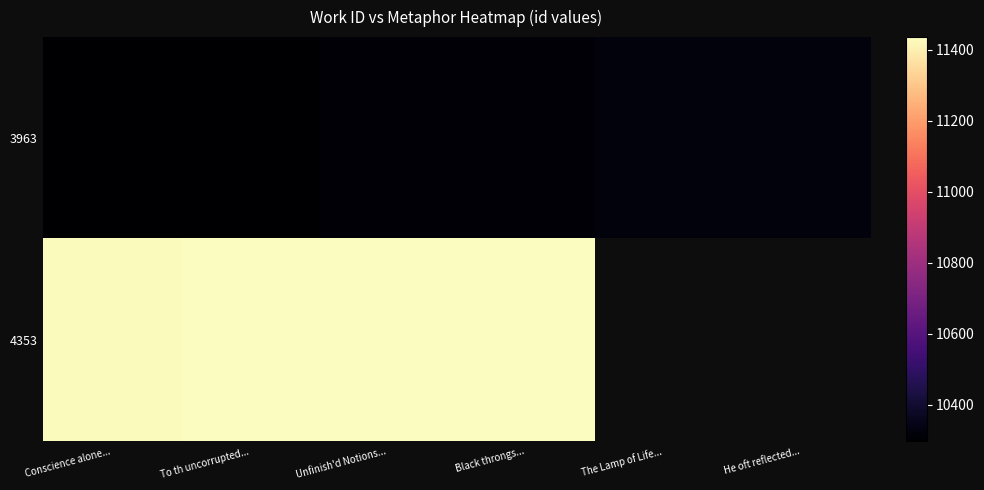

Is the value of 3963 at The Lamp of Life... greater than the value of 4353 at Black throngs...?

No